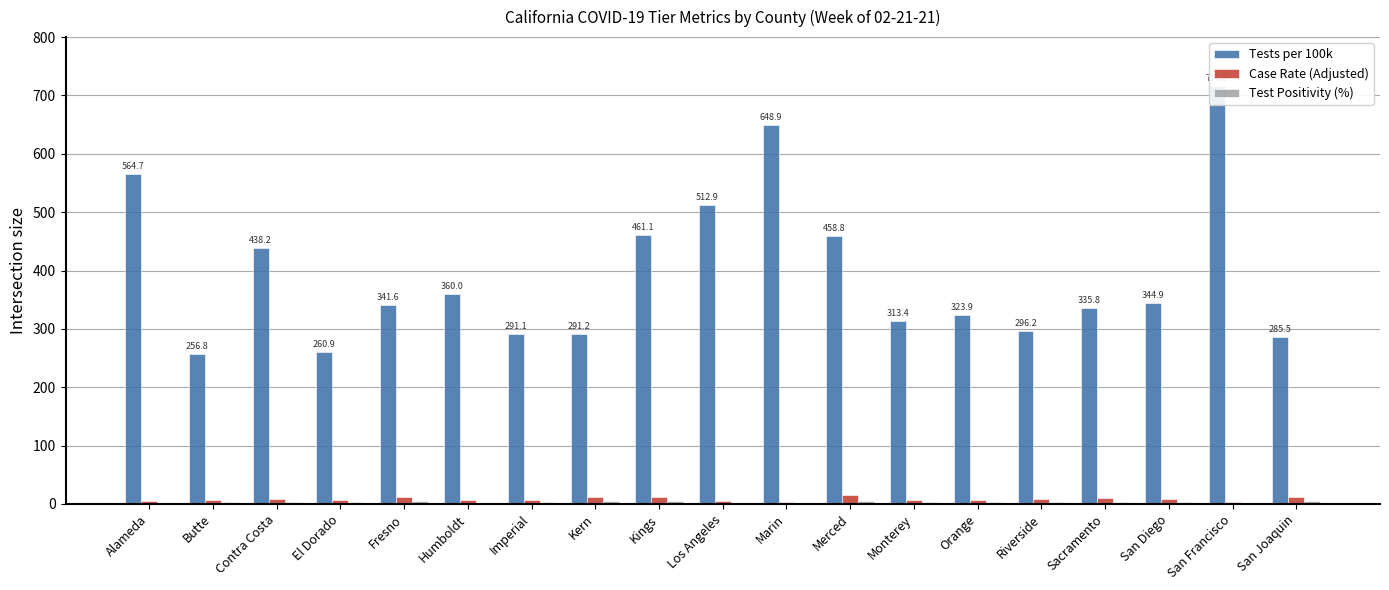

The value of Test Positivity (%) at Imperial is 3.2. True or false?

True